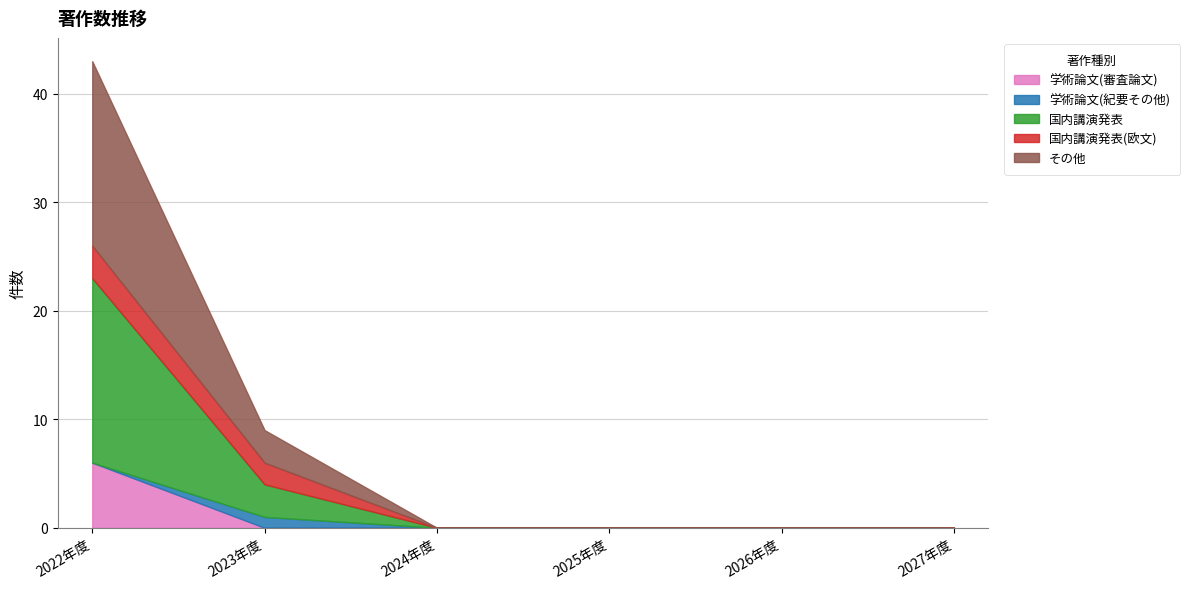

What is the maximum value for 国内講演発表(欧文)?

3